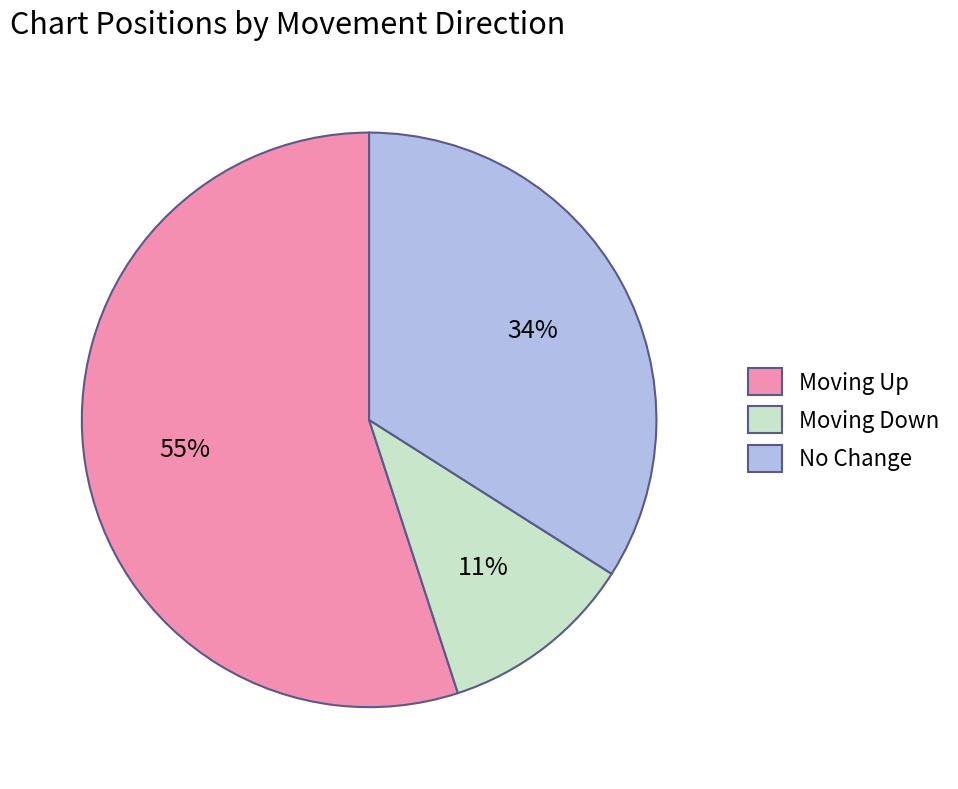

The Moving Down slice represents 11% of the pie. True or false?

True